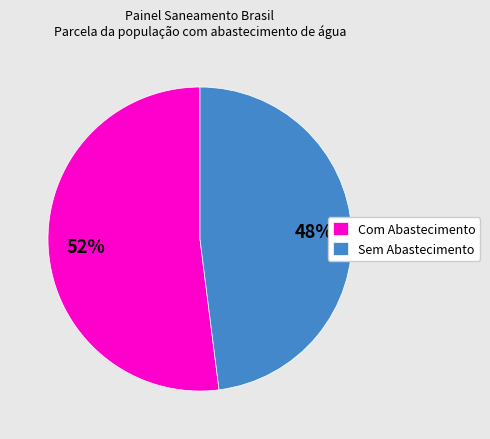

Rank the categories by value from lowest to highest.

Sem Abastecimento, Com Abastecimento